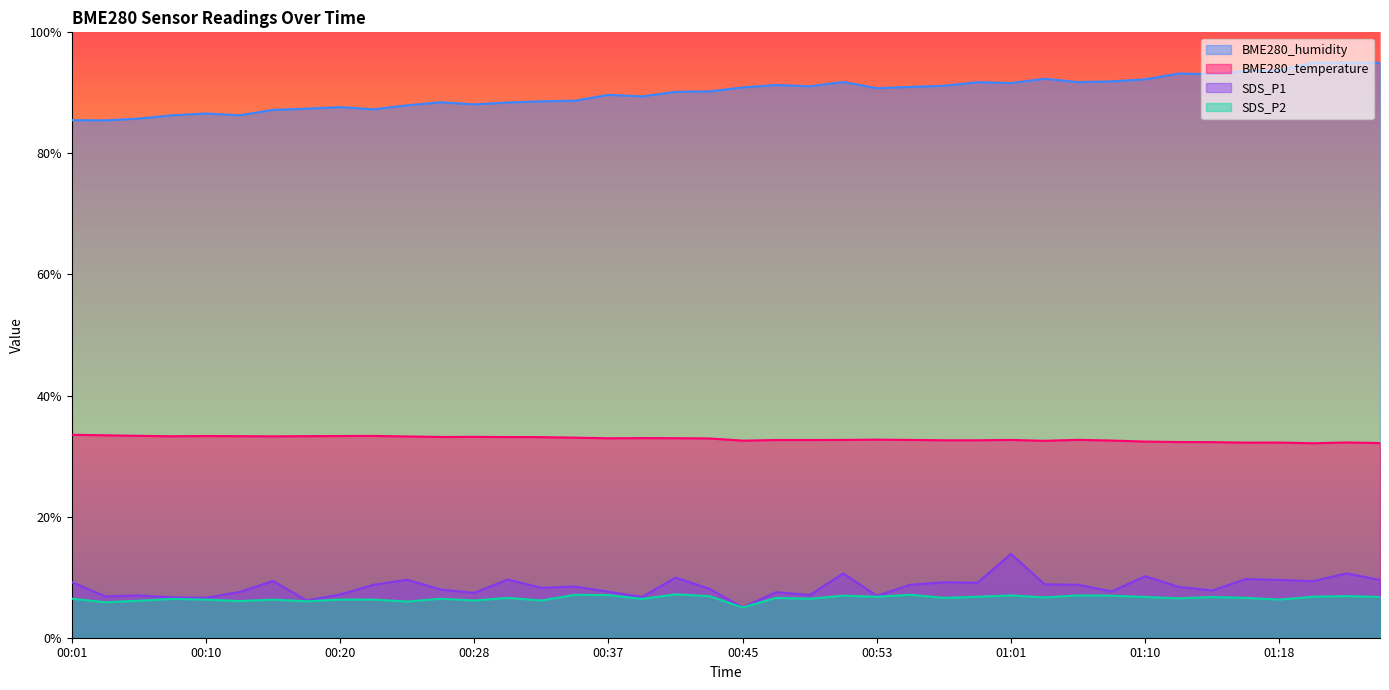

What is the difference between the highest and lowest values at 00:35?

81.6